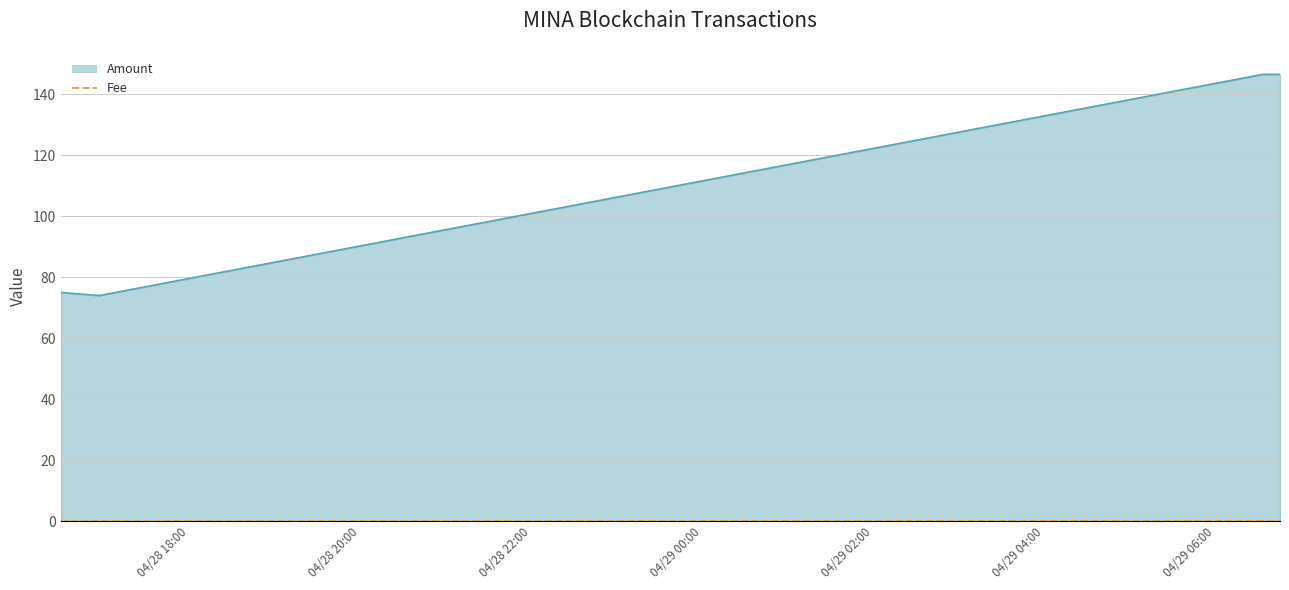

True or false: Fee and Amount intersect in this chart.

False